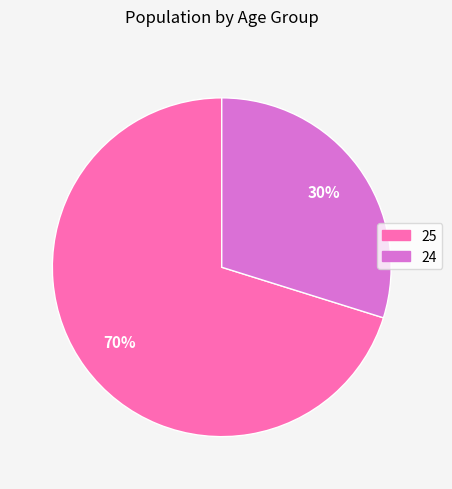

To the nearest percent, what is the difference between the 24 and 25 slice percentages?

40%